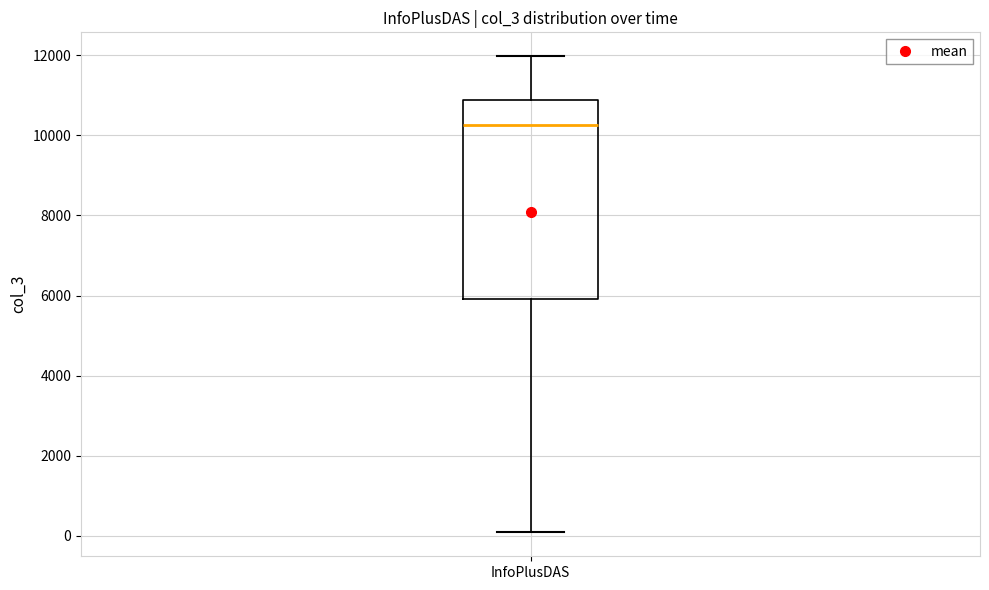

Where is the lower edge of the box for InfoPlusDAS on the y-axis? The values are not printed on the chart, so give them approximately, as read against the axis.

6000